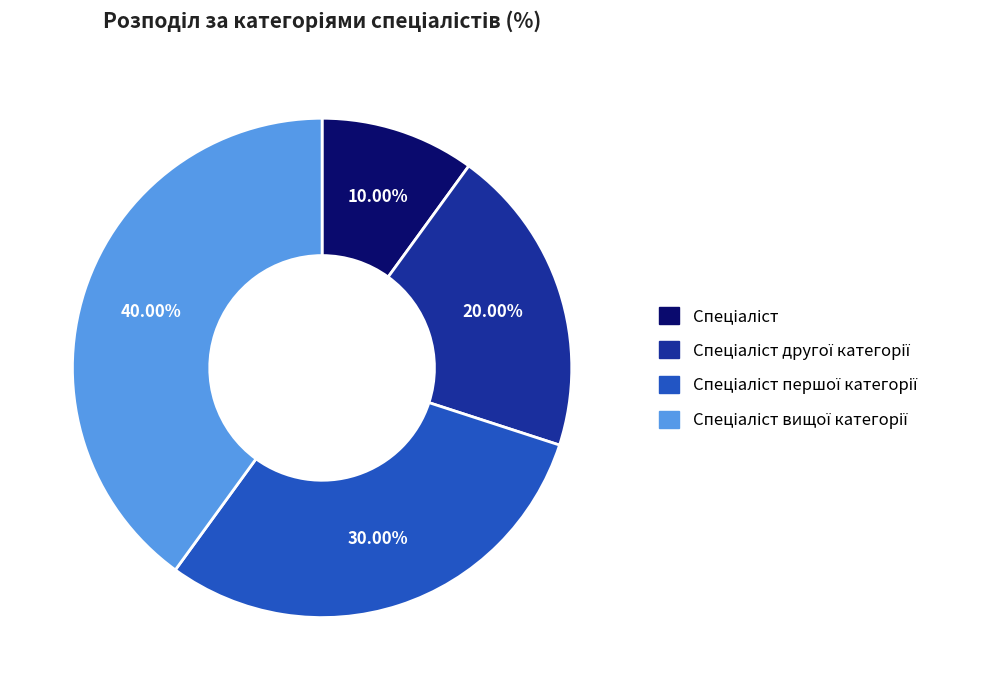

Is there any slice that represents more than half of the pie?

No